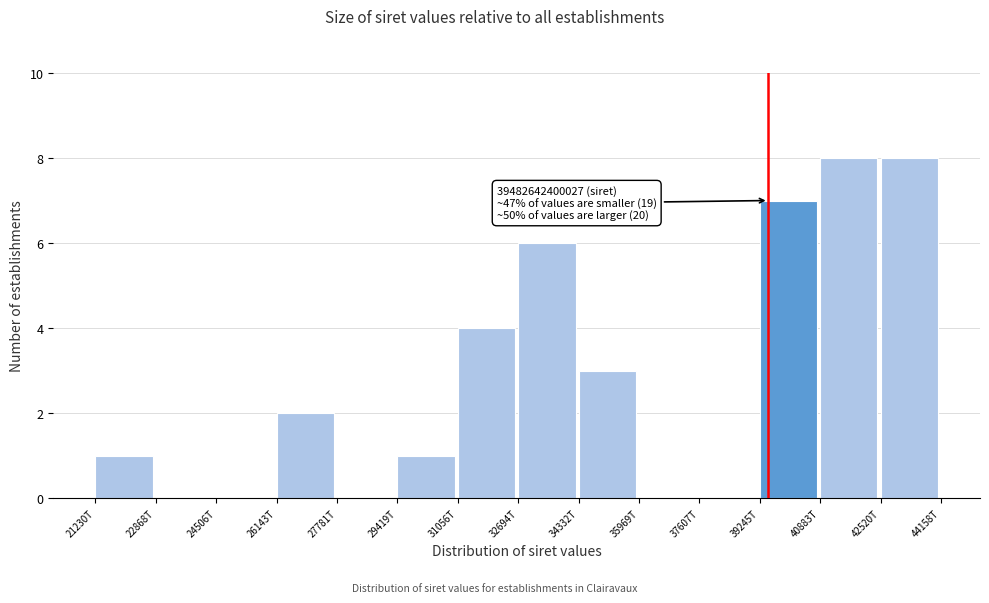

Reading left to right, transcribe all the data shown in this chart.

21230T=1	22868T=0	24506T=0	26143T=2	27781T=0	29419T=1	31056T=4	32694T=6	34332T=3	35969T=0	37607T=0	39245T=7	40883T=8	42520T=8